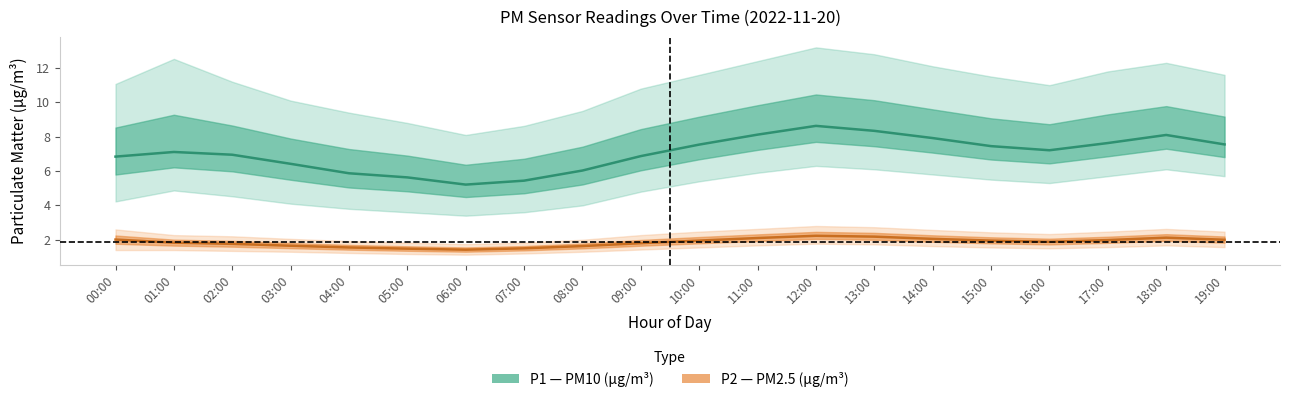

Rank the series by their average value, from highest to lowest.

P1 (PM10), P2 (PM2.5)